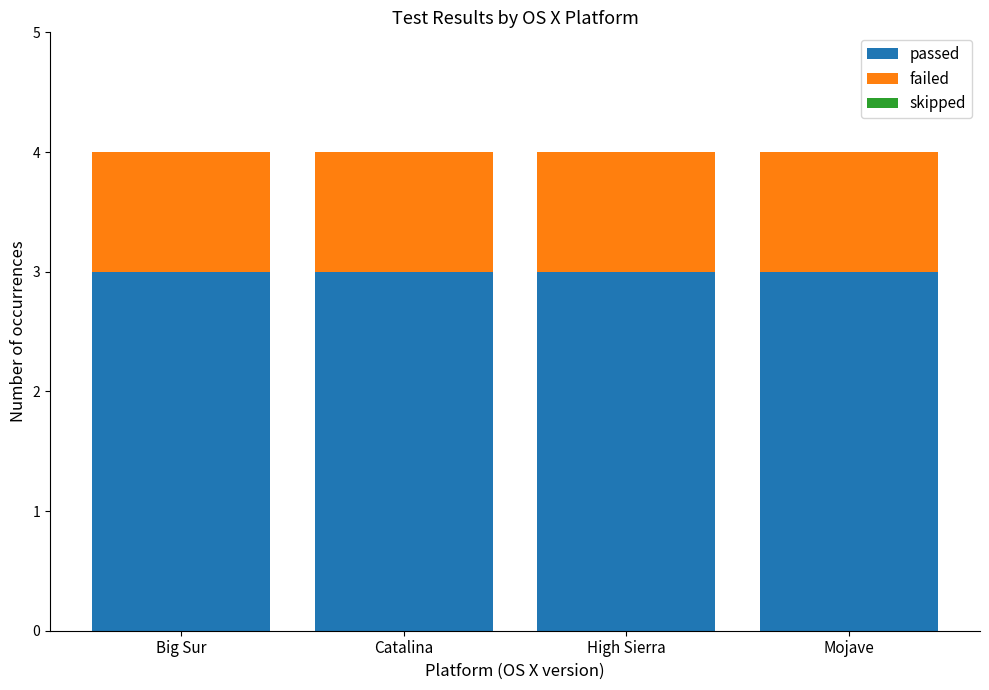

What is the highest value of the passed series?

3